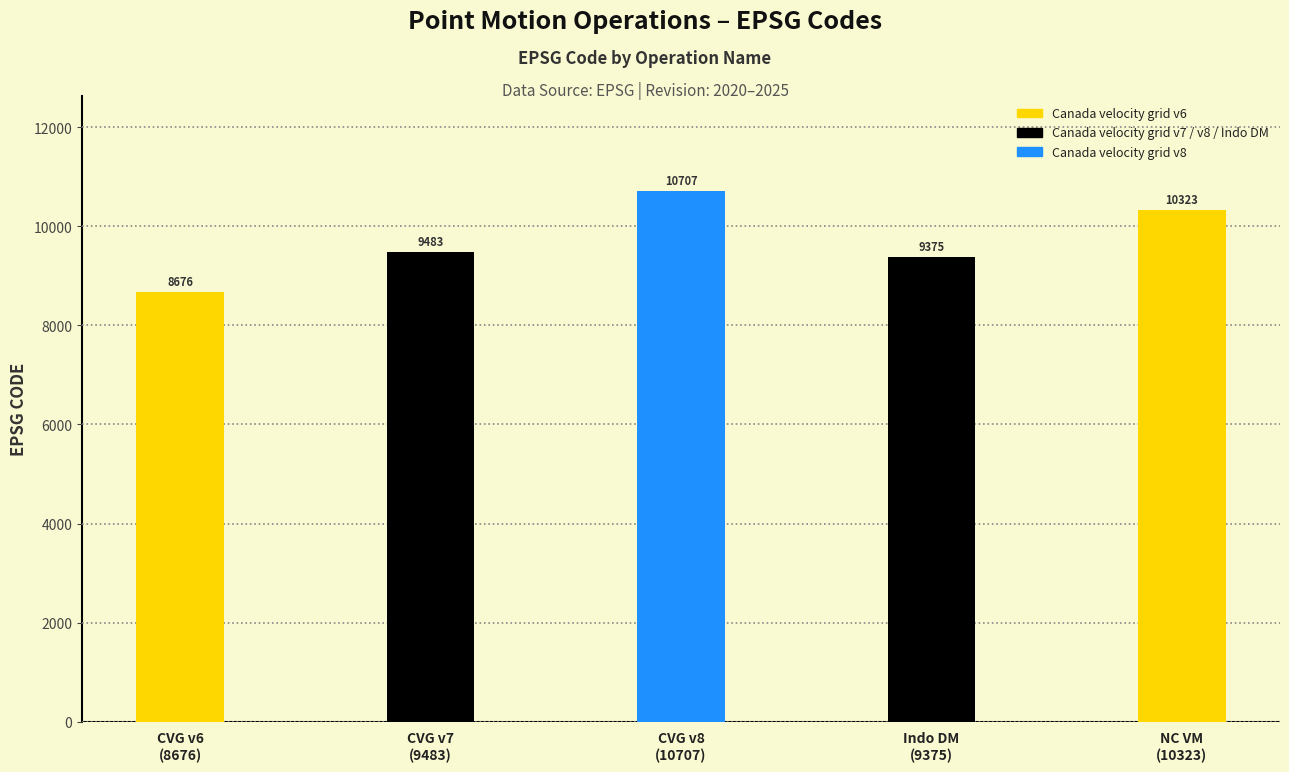

List the labels in order of value, smallest first.

CVG v6 (8676), Indo DM (9375), CVG v7 (9483), NC VM (10323), CVG v8 (10707)